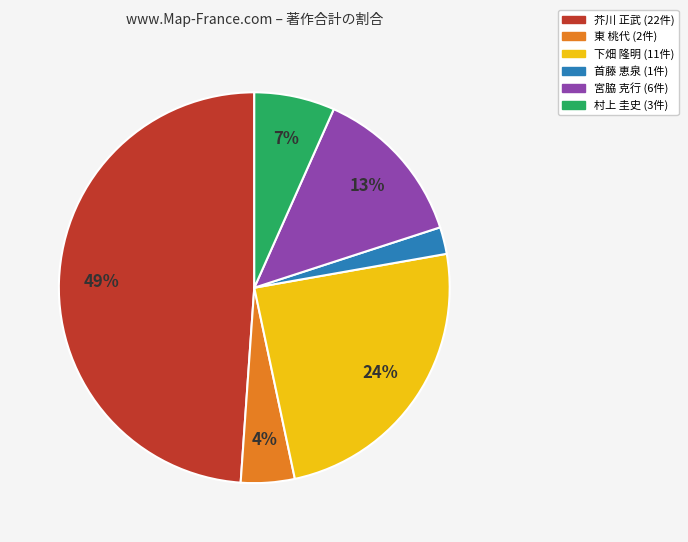

Is the sum of 下畑 隆明 and 村上 圭史 greater than half?

No